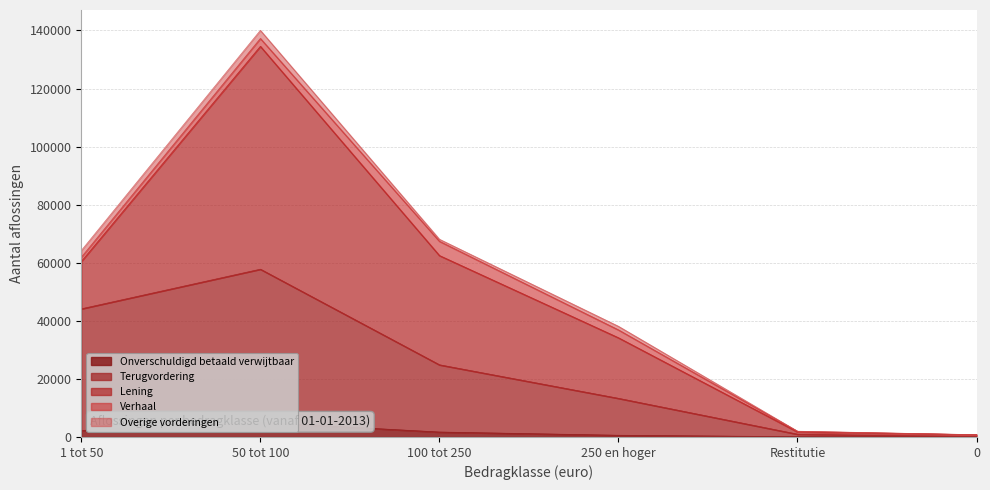

Where is Verhaal nearest to the value 2460?

50 tot 100